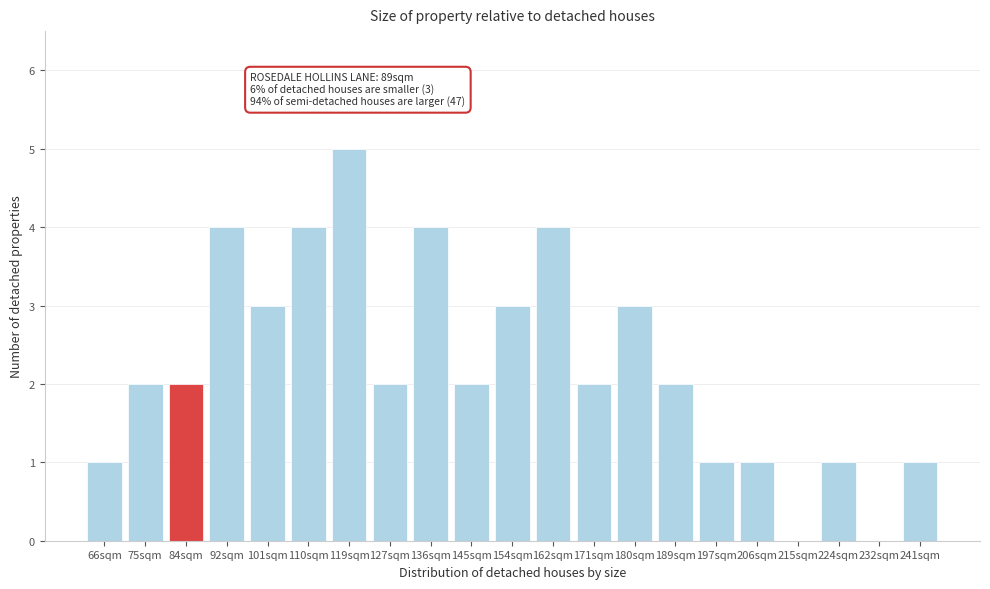

Reading left to right, extract all data points from this chart.

66sqm=1	75sqm=2	84sqm=2	92sqm=4	101sqm=3	110sqm=4	119sqm=5	127sqm=2	136sqm=4	145sqm=2	154sqm=3	162sqm=4	171sqm=2	180sqm=3	189sqm=2	197sqm=1	206sqm=1	215sqm=0	224sqm=1	232sqm=0	241sqm=1